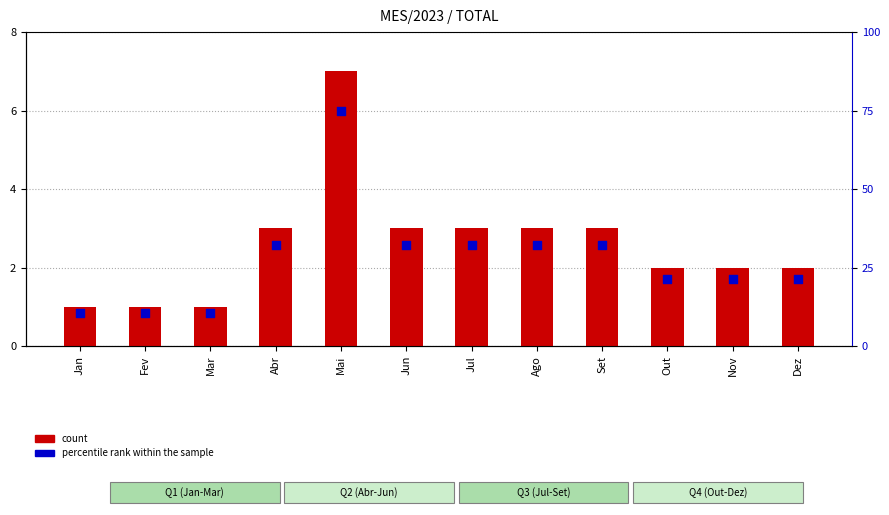

Which series has the largest Y range (max minus min)?

percentile rank within the sample